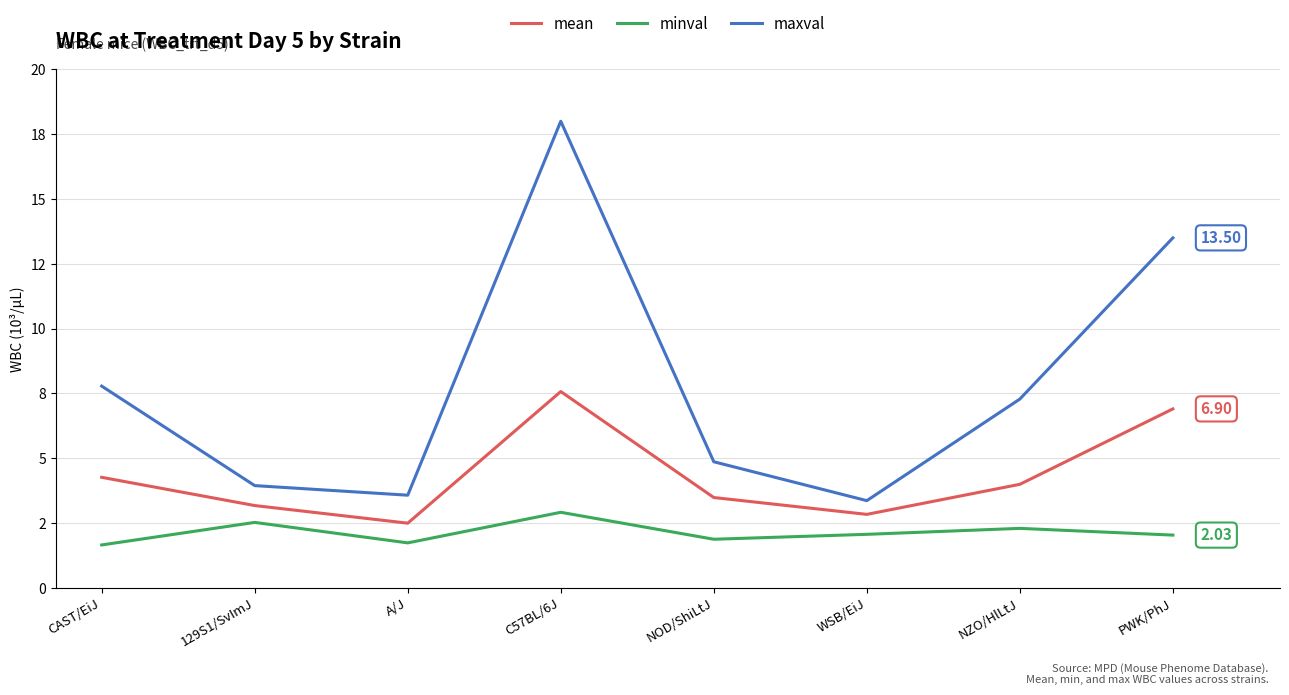

True or false: minval and maxval cross at least once.

False